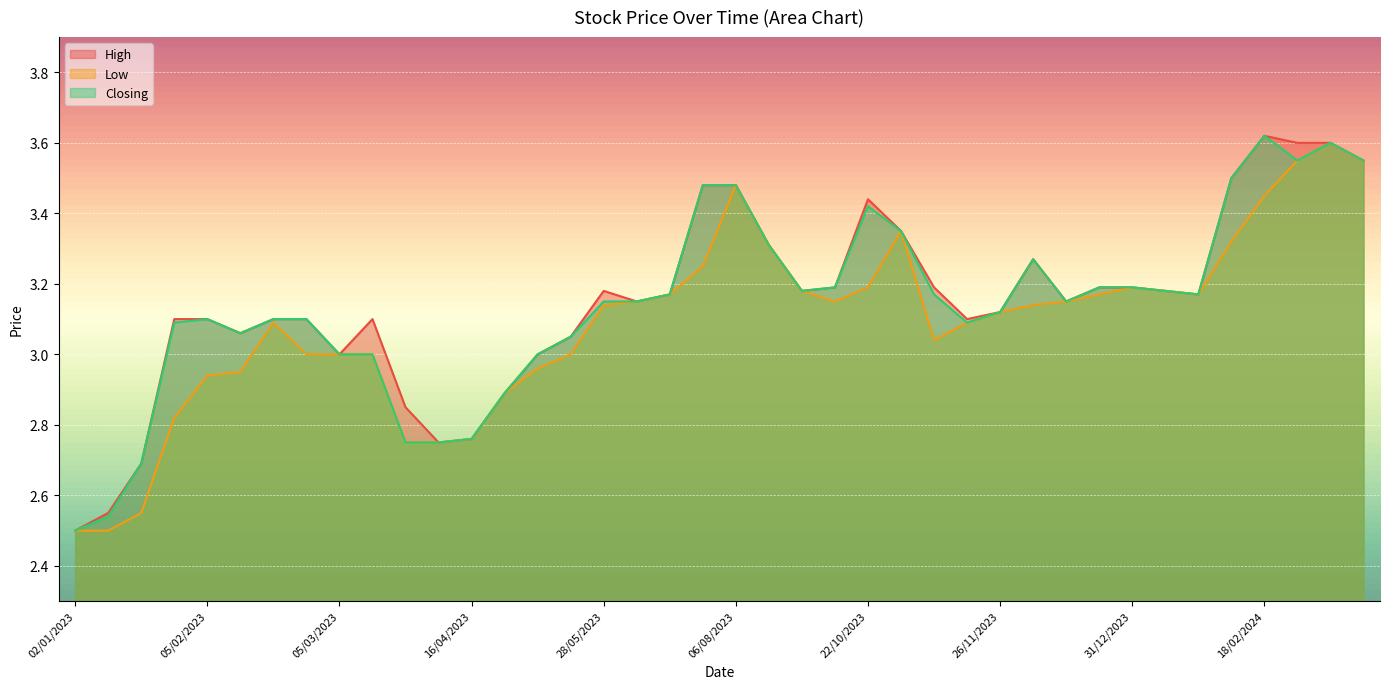

At which category does the chart reach its minimum across all series?

02/01/2023